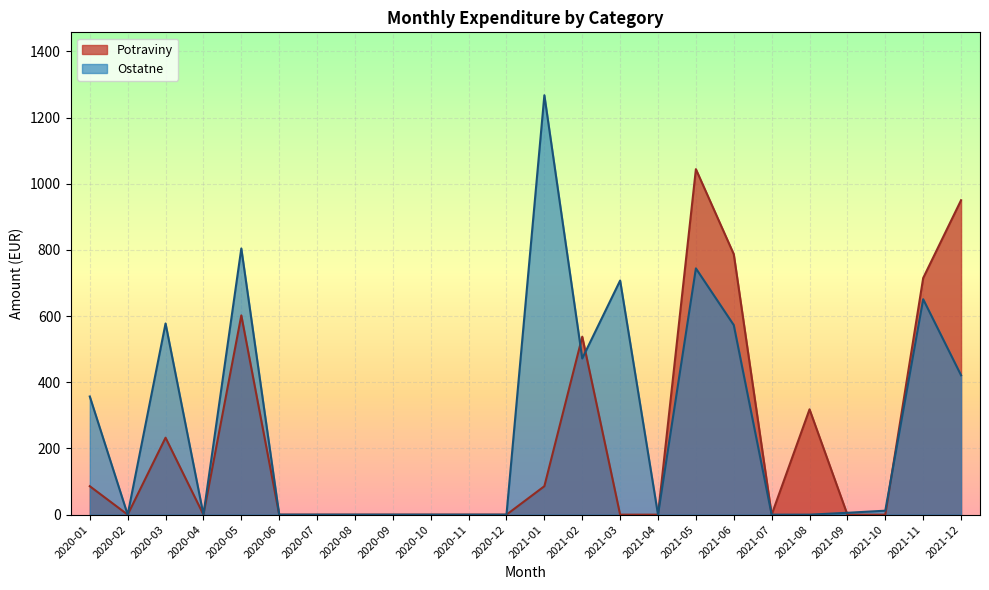

At which label is Potraviny closest to 522?

2021-02